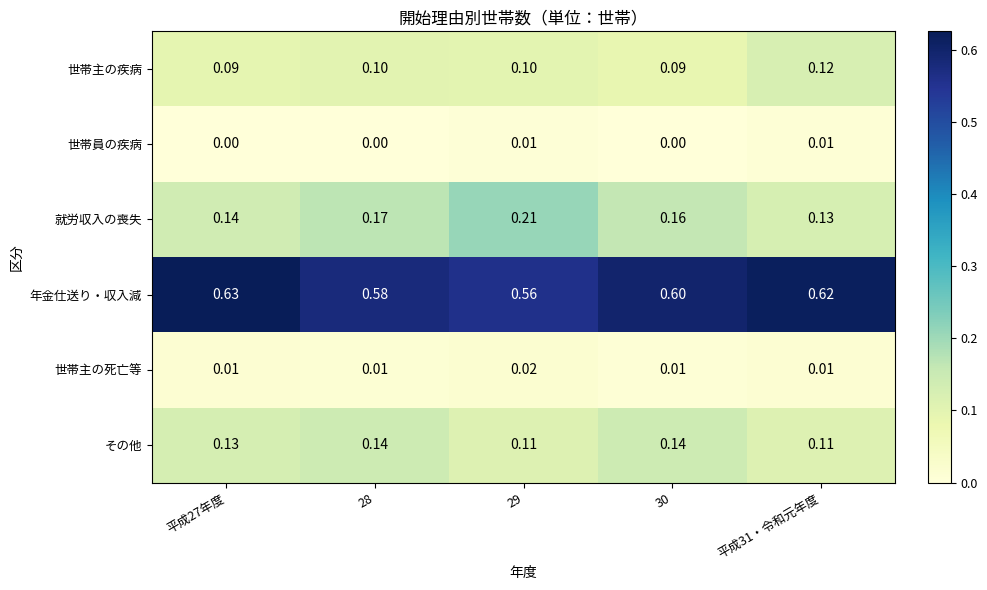

Which series has the largest total across all categories?

年金仕送り・収入減